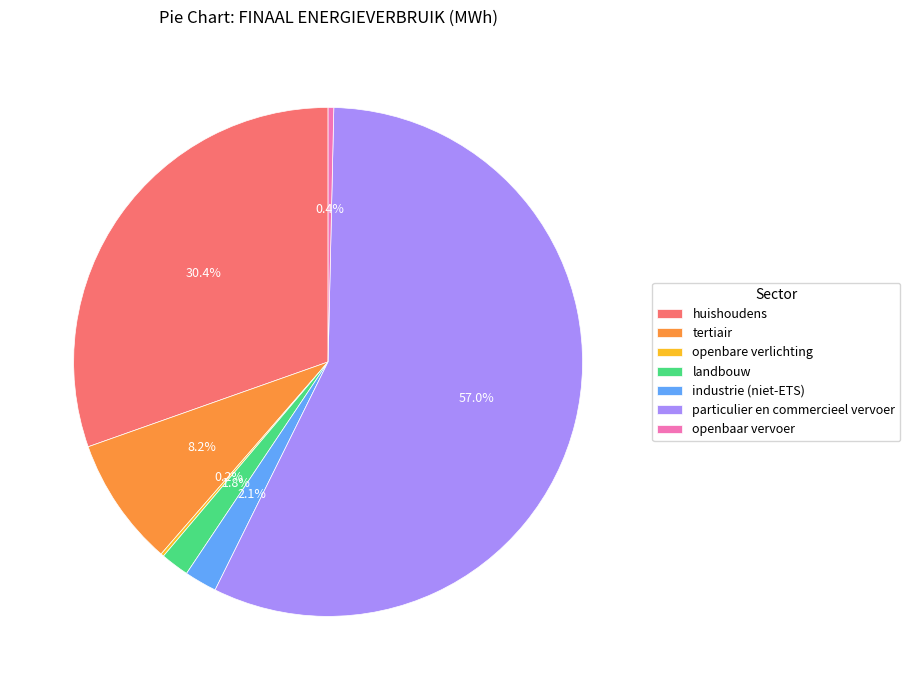

Between tertiair and industrie (niet-ETS), which is larger?

tertiair